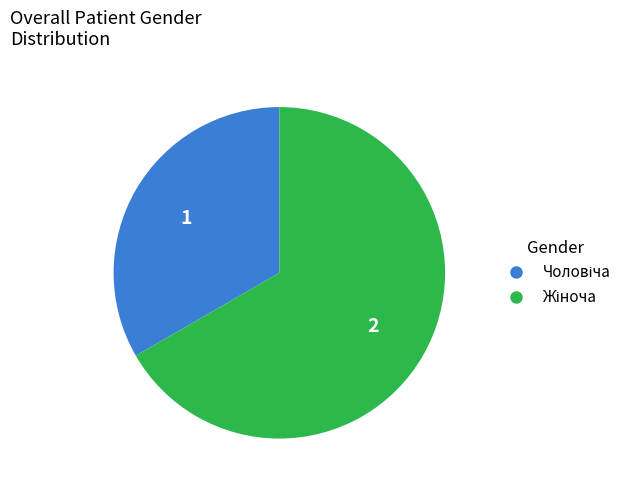

Is there any slice that represents more than half of the pie?

Yes